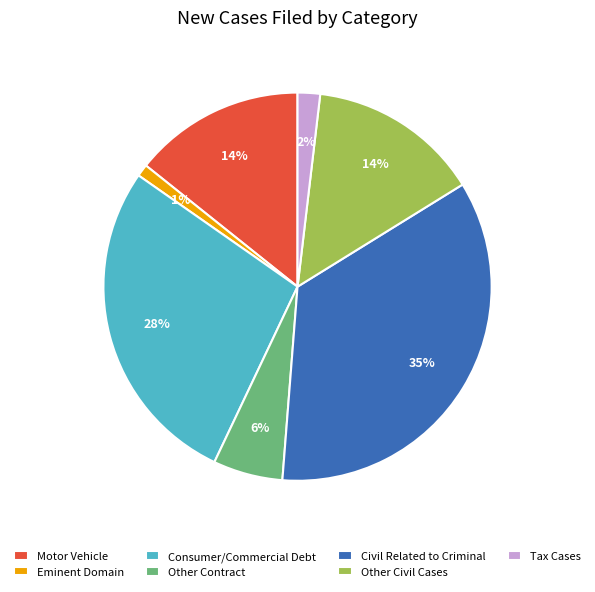

Which has a higher value, Eminent Domain or Civil Related to Criminal?

Civil Related to Criminal